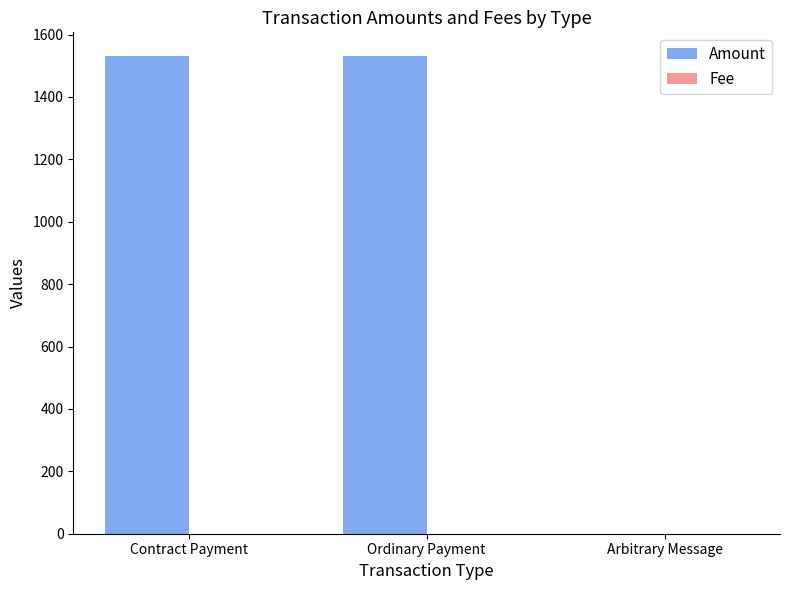

The value of Amount at Contract Payment is 822.5. True or false?

False